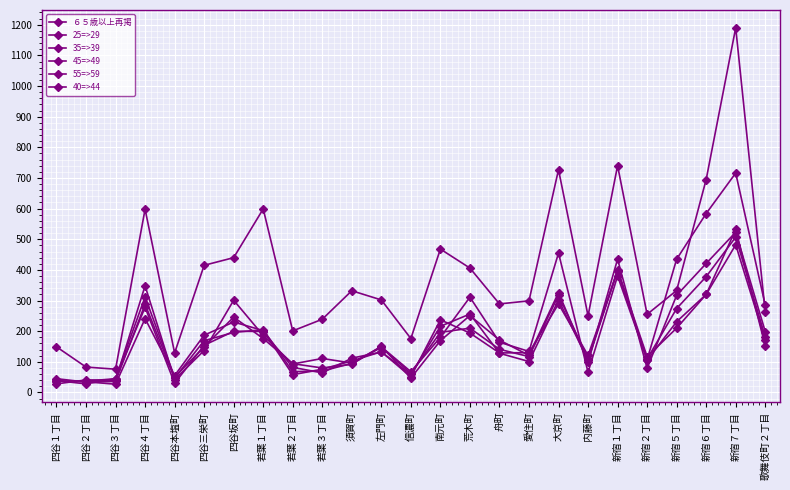

Is this an area chart (filled region under the line)?

No